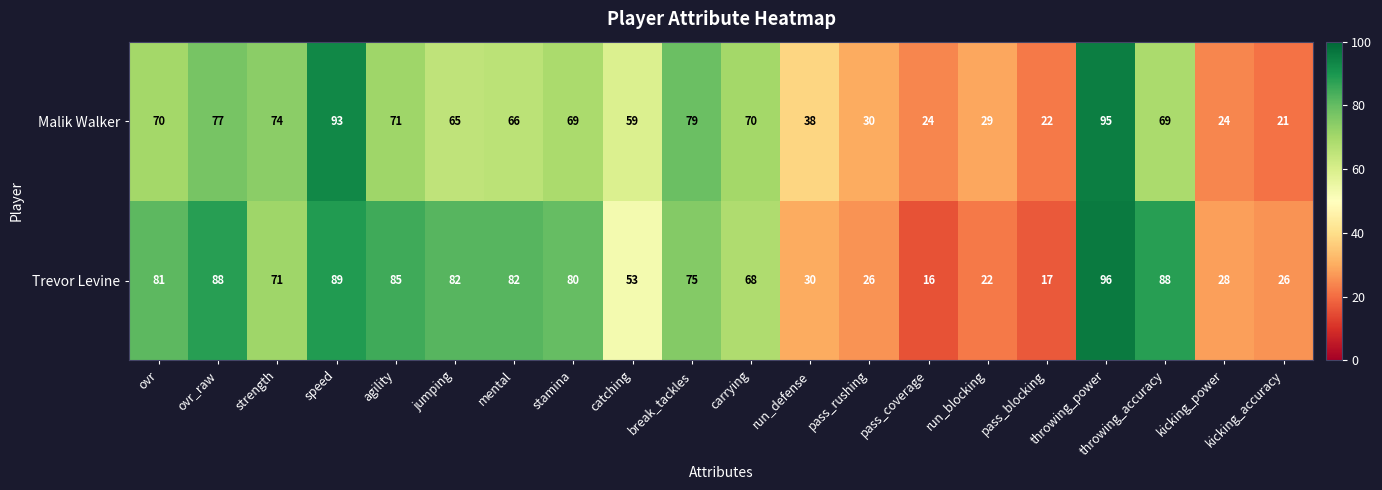

What is the average value of the Trevor Levine series?

60